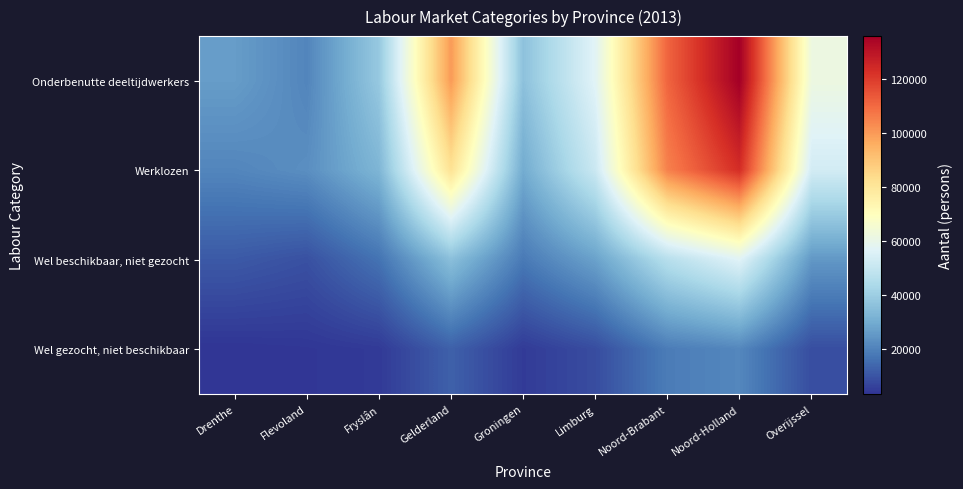

Which series has the largest range (max minus min)?

Onderbenutte deeltijdwerkers